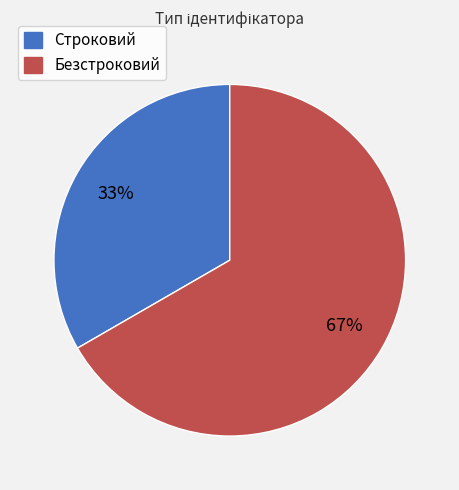

Is the sum of Безстроковий and Строковий greater than half?

Yes